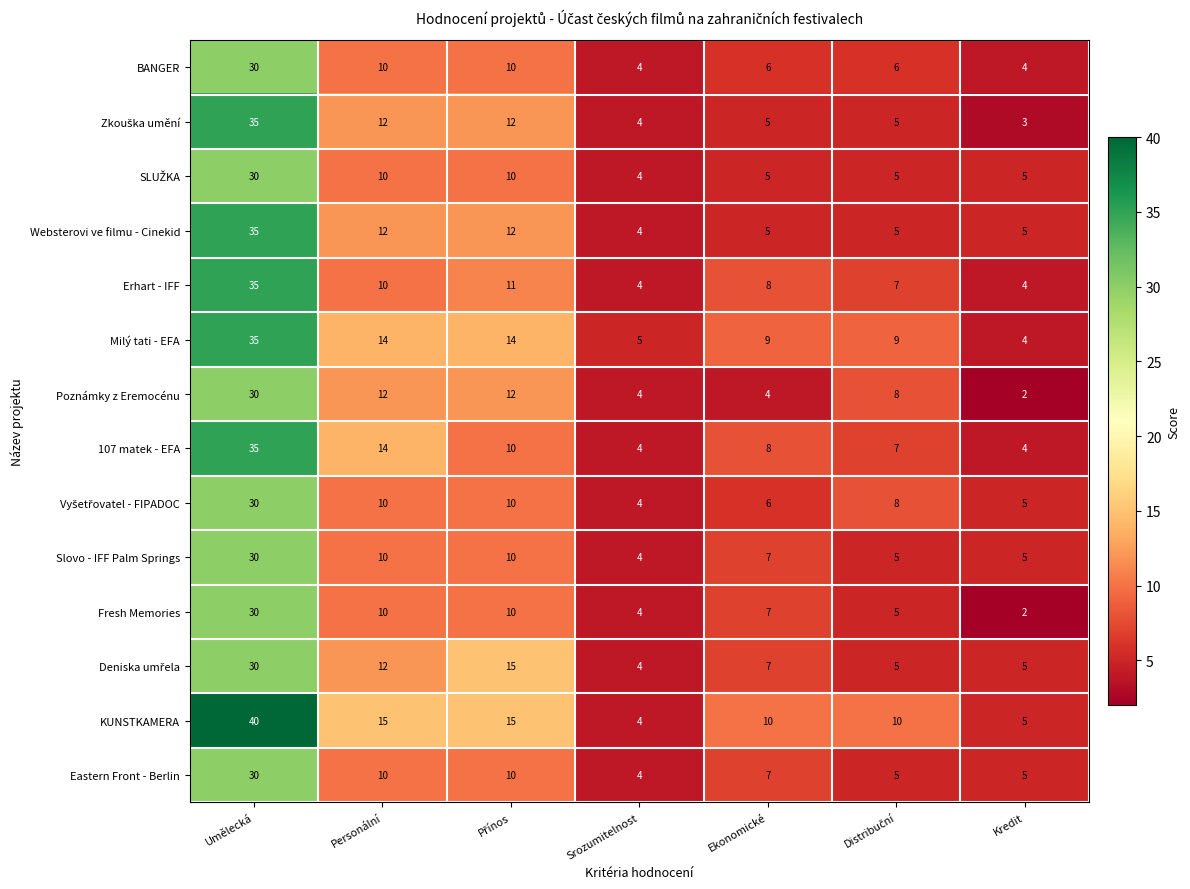

Where does the Websterovi ve filmu - Cinekid series first go above 5?

Umělecká